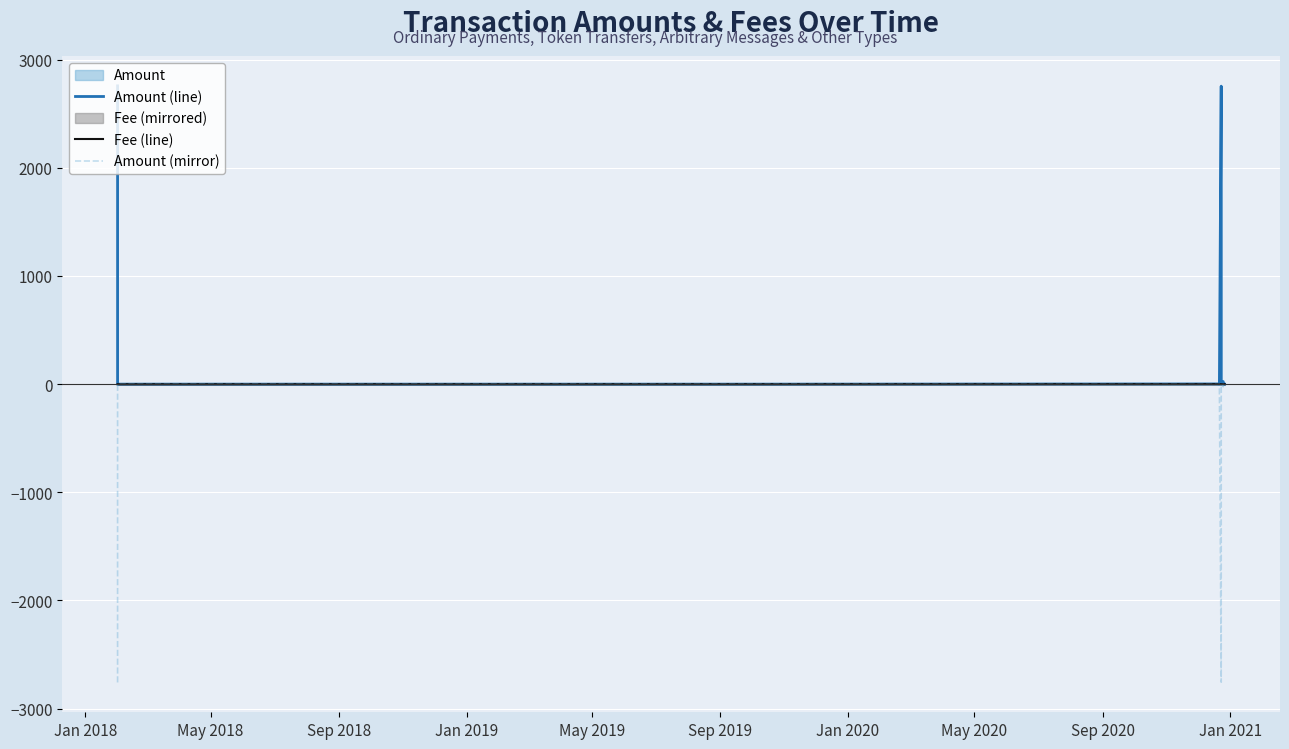

List the series in order of their overall mean, lowest first.

Amount (mirror), Fee (line), Amount (line)